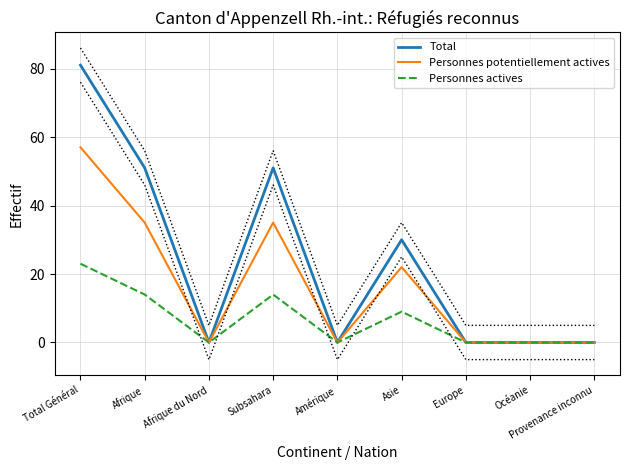

How many lines are shown in the chart?

3